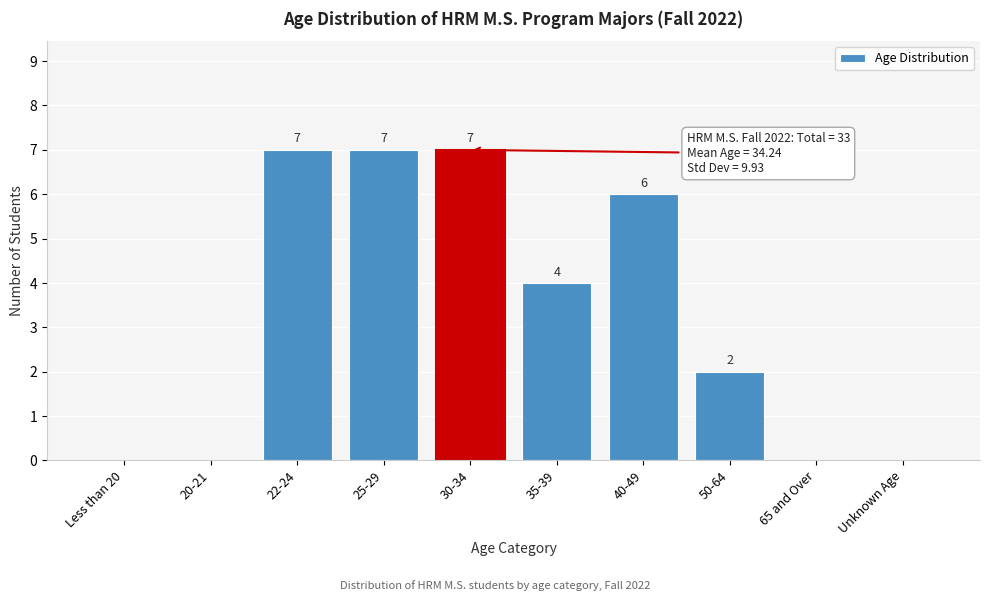

Reading right to left, list all the values displayed in this chart.

Unknown Age=0	65 and Over=0	50-64=2	40-49=6	35-39=4	30-34=7	25-29=7	22-24=7	20-21=0	Less than 20=0